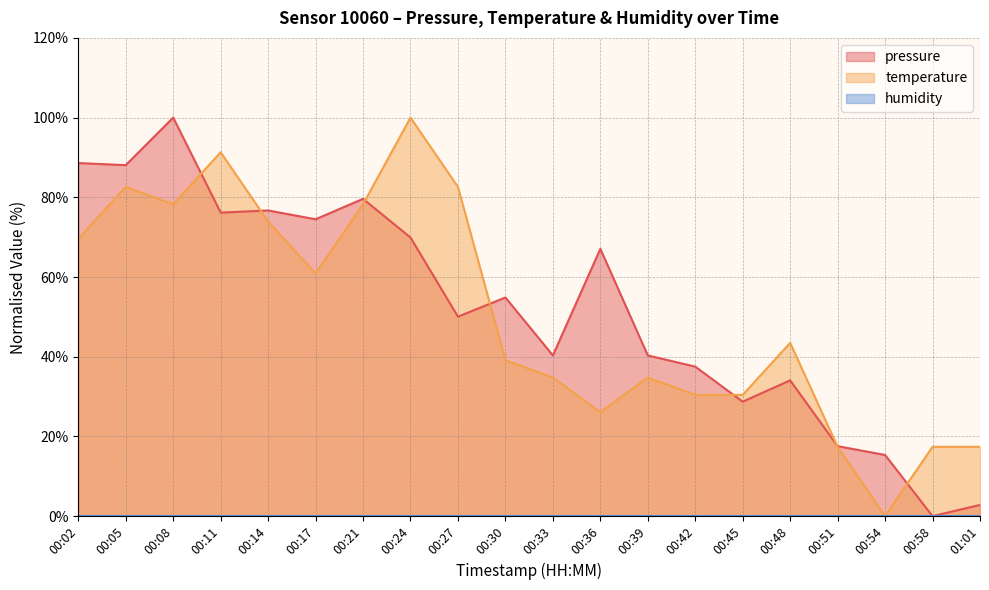

What is the difference between the highest and lowest values at 00:48?

43.5